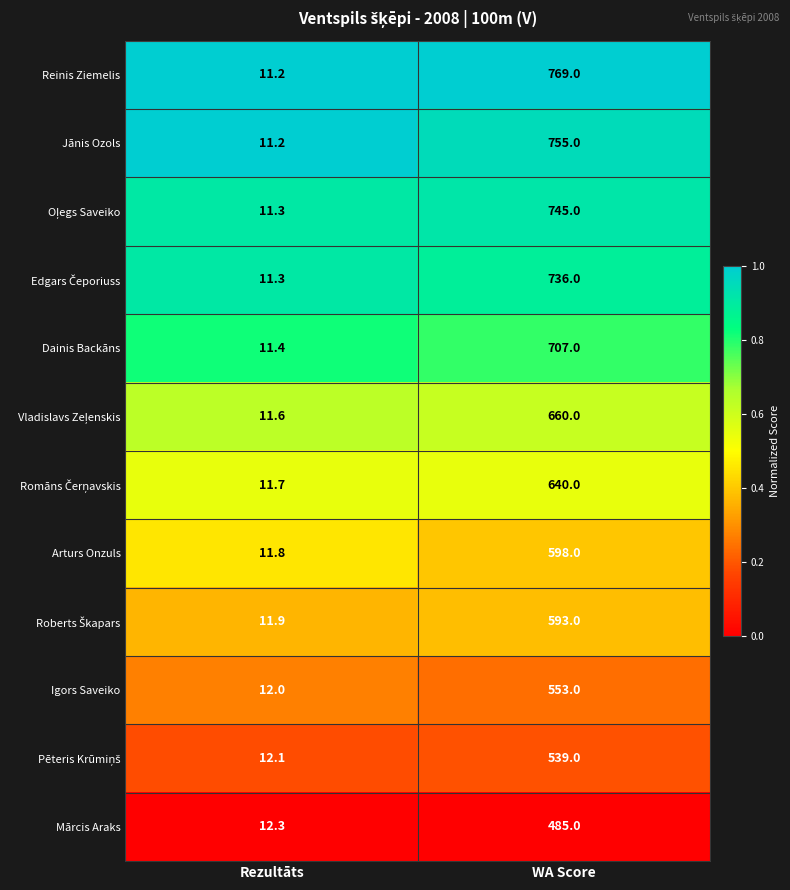

Between Rezultāts and WA Score, which series saw the biggest shift?

Reinis Ziemelis